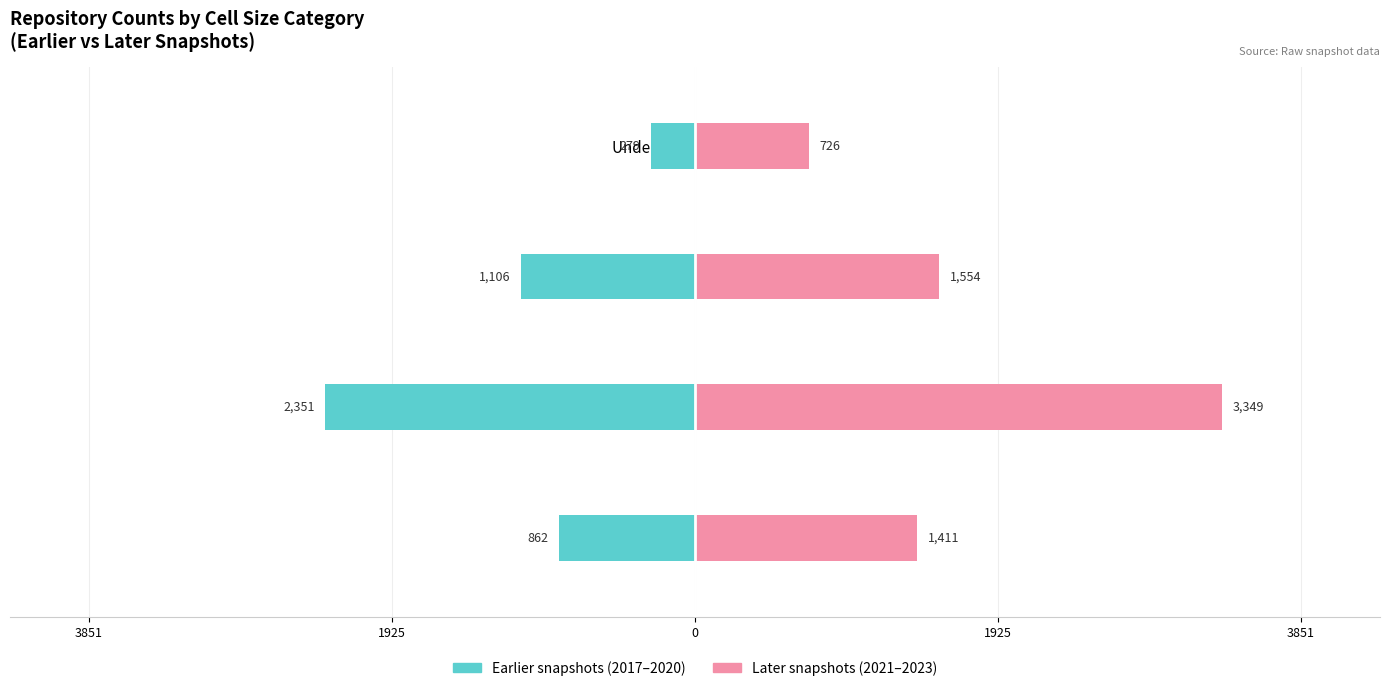

How many data points in Later snapshots (2021–2023) are above 1553?

2